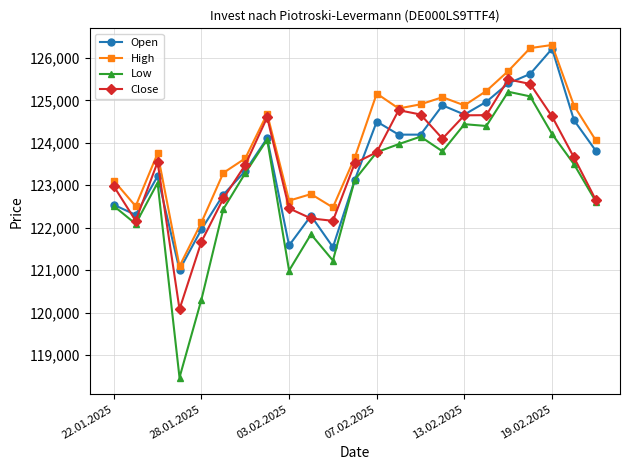

What is the average value of the Open series?

123599